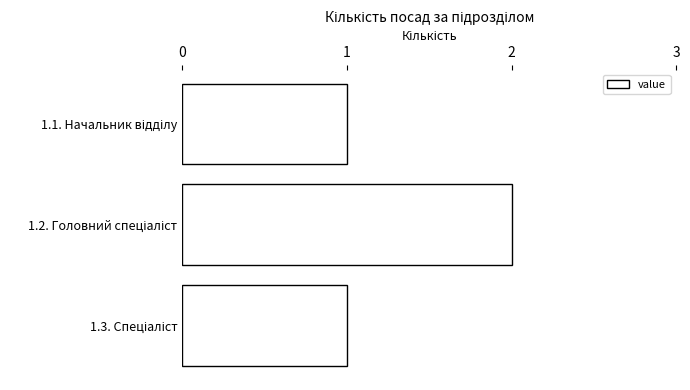

Reading top to bottom, list all the values displayed in this chart.

1	2	1